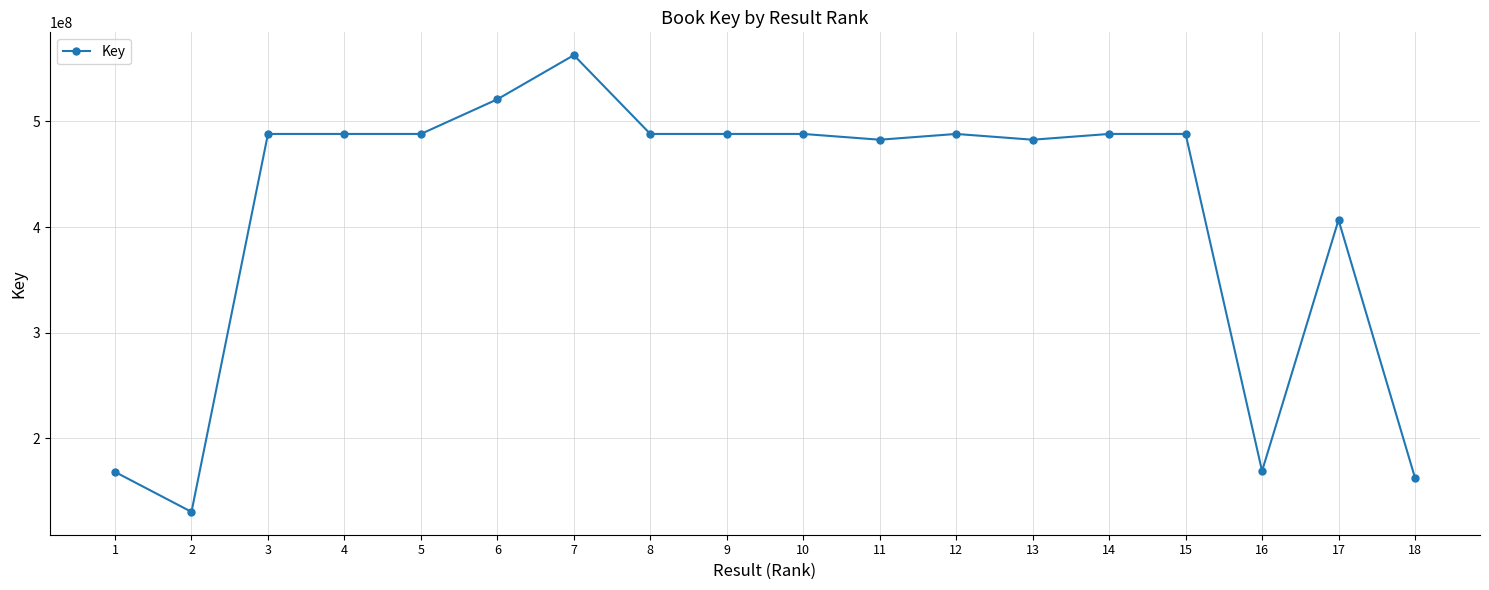

Where is the first local minimum?

2